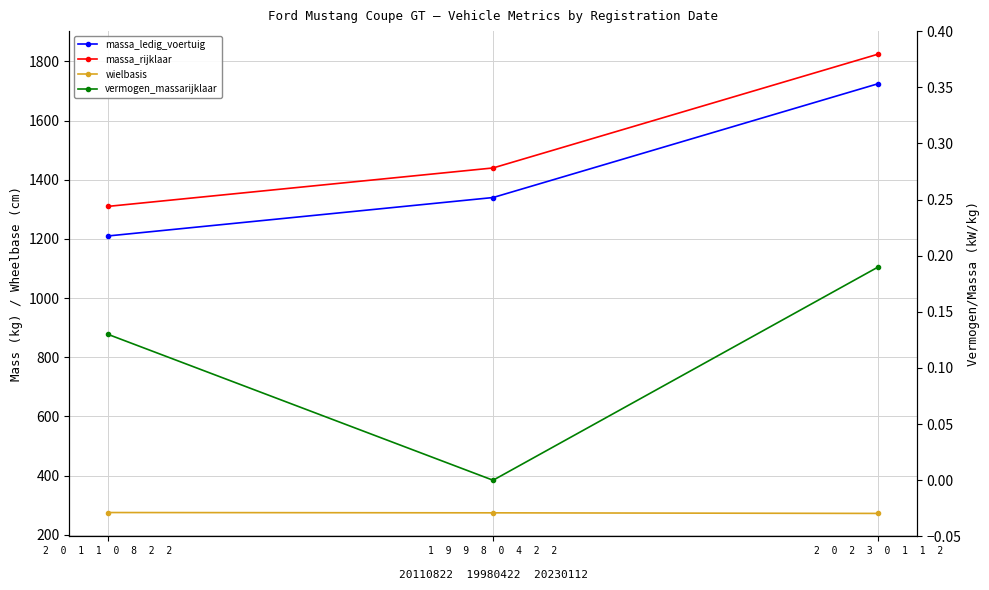

Which has a higher value, 1  9  9  8  0  4  2  2 or 2  0  2  3  0  1  1  2?

2  0  2  3  0  1  1  2